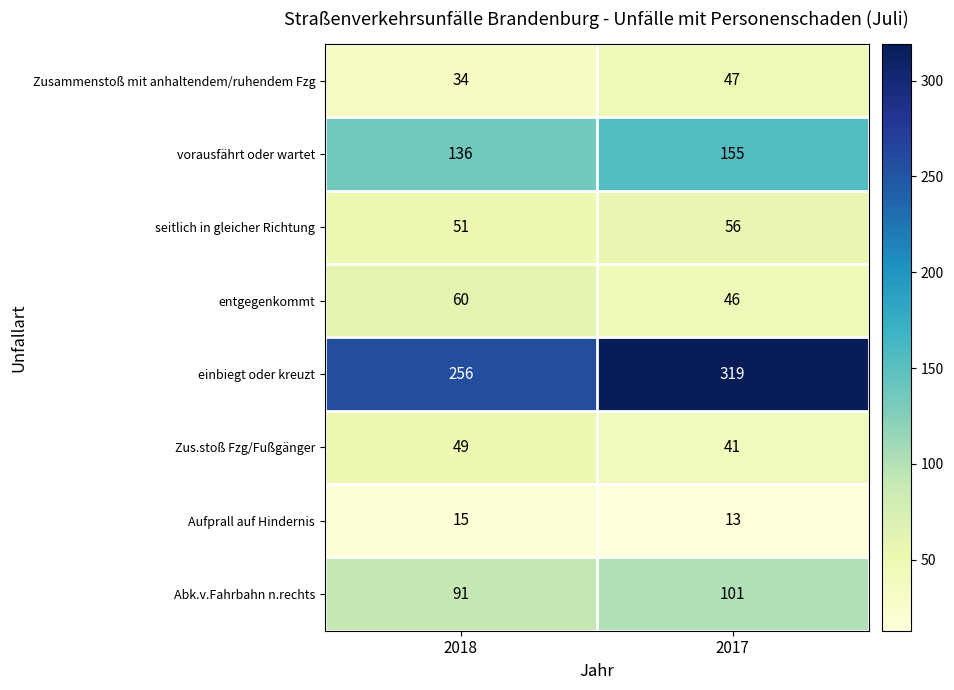

Which series changed the most between 2018 and 2017?

einbiegt oder kreuzt